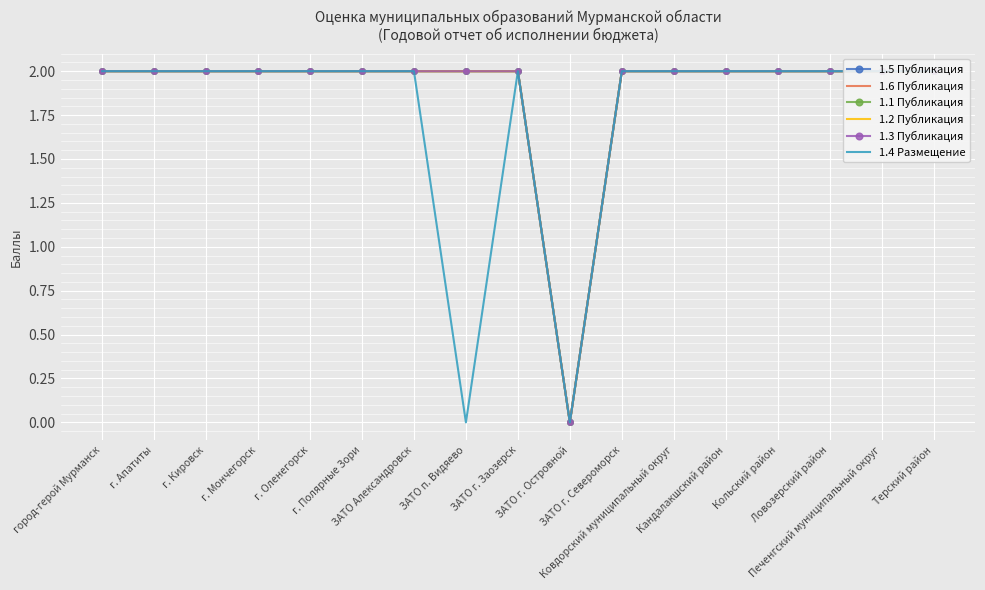

True or false: 1.5 Публикация has more than 1 interior local peaks.

False